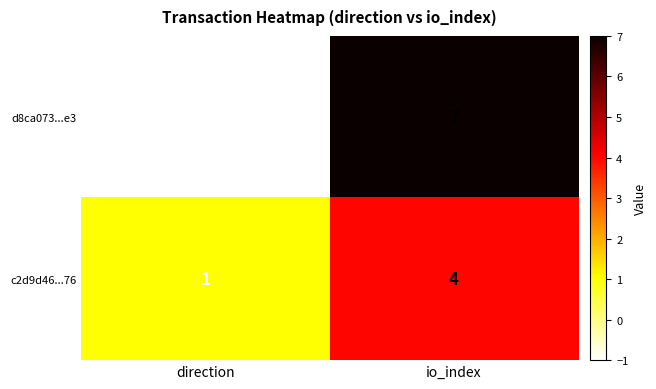

Which series has the largest total across all categories?

d8ca073...e3